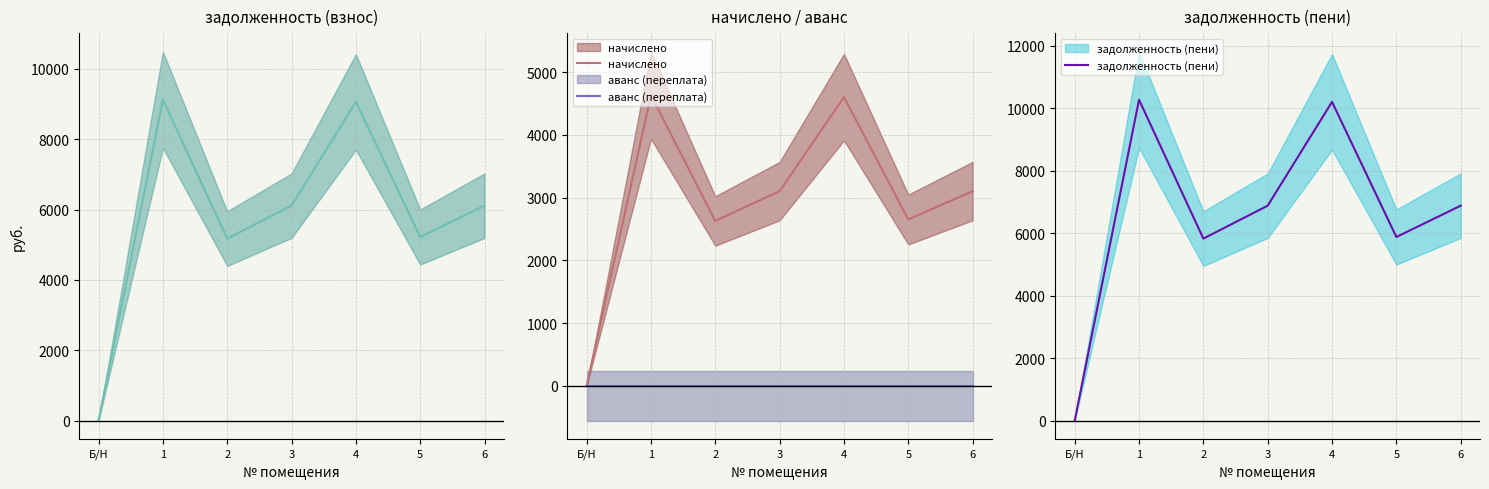

How many lines are shown in the chart?

4